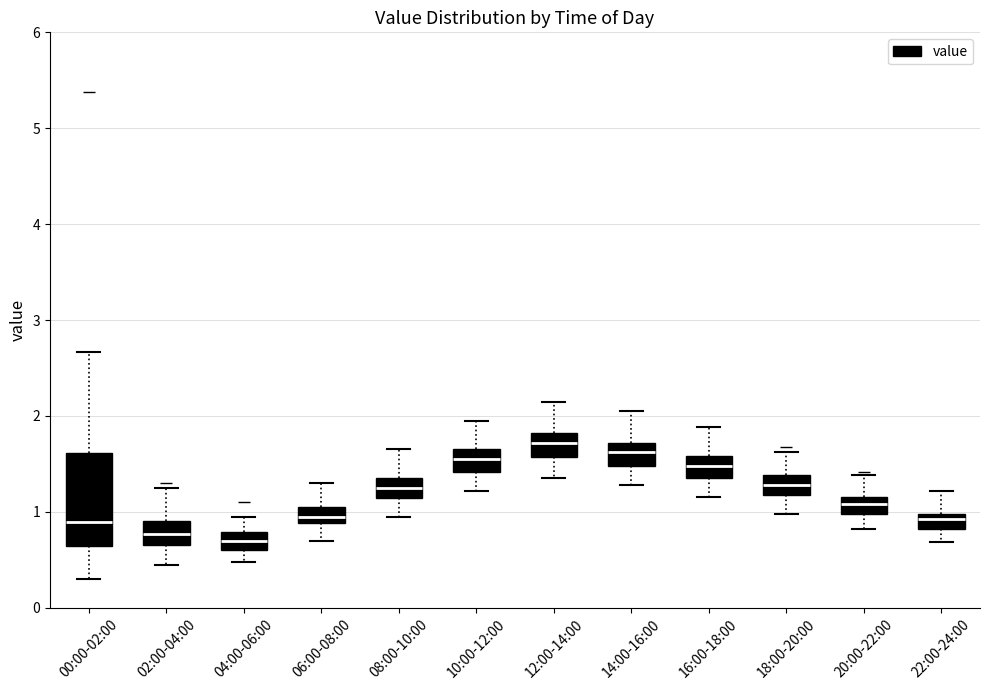

Reading left to right, read every box against the y-axis: the position of its median line, the range the box covers, and the ends of its whiskers. The values are not printed on the chart, so give them approximately, as read against the axis.

00:00-02:00: median 0.9, box 0.6 to 1.6, whiskers 0.3 to 2.7
02:00-04:00: median 0.8, box 0.7 to 0.9, whiskers 0.5 to 1.3
04:00-06:00: median 0.7, box 0.6 to 0.8, whiskers 0.5 to 1.0
06:00-08:00: median 1.0, box 0.9 to 1.1, whiskers 0.7 to 1.3
08:00-10:00: median 1.3, box 1.1 to 1.4, whiskers 1.0 to 1.7
10:00-12:00: median 1.6, box 1.4 to 1.7, whiskers 1.2 to 2.0
12:00-14:00: median 1.7, box 1.6 to 1.8, whiskers 1.4 to 2.2
14:00-16:00: median 1.6, box 1.5 to 1.7, whiskers 1.3 to 2.1
16:00-18:00: median 1.5, box 1.4 to 1.6, whiskers 1.2 to 1.9
18:00-20:00: median 1.3, box 1.2 to 1.4, whiskers 1.0 to 1.6
20:00-22:00: median 1.1, box 1.0 to 1.2, whiskers 0.8 to 1.4
22:00-24:00: median 0.9, box 0.8 to 1.0, whiskers 0.7 to 1.2